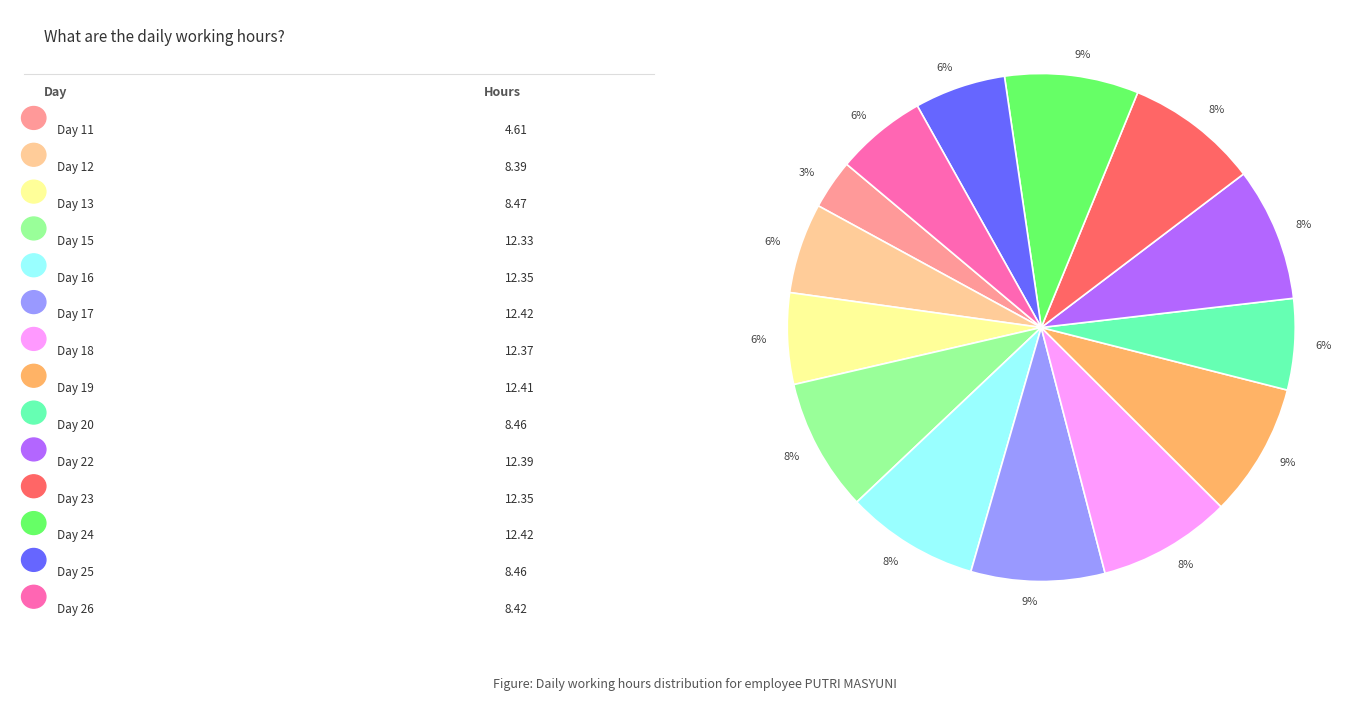

To the nearest percent, what is the average slice percentage?

7%